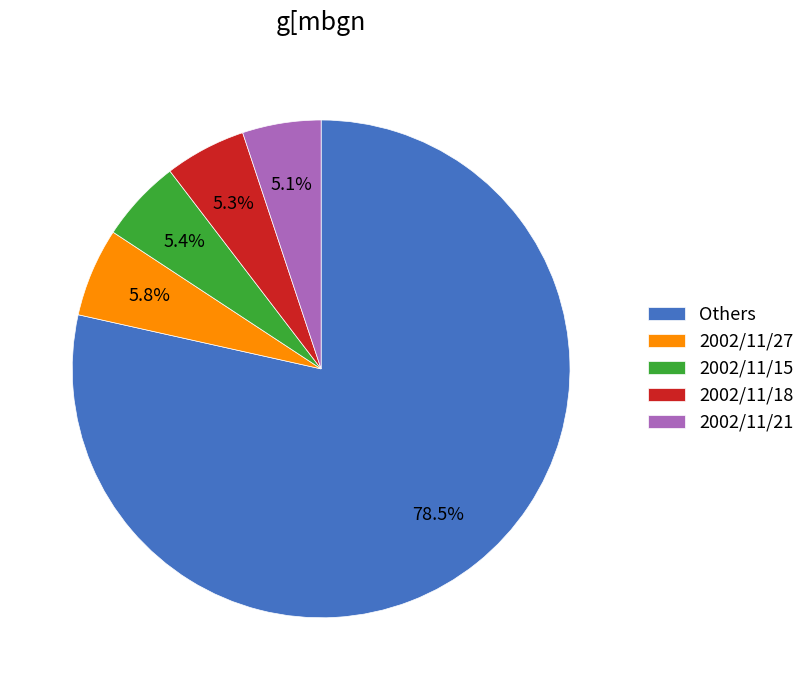

To the nearest percent, what is the average slice percentage?

20%